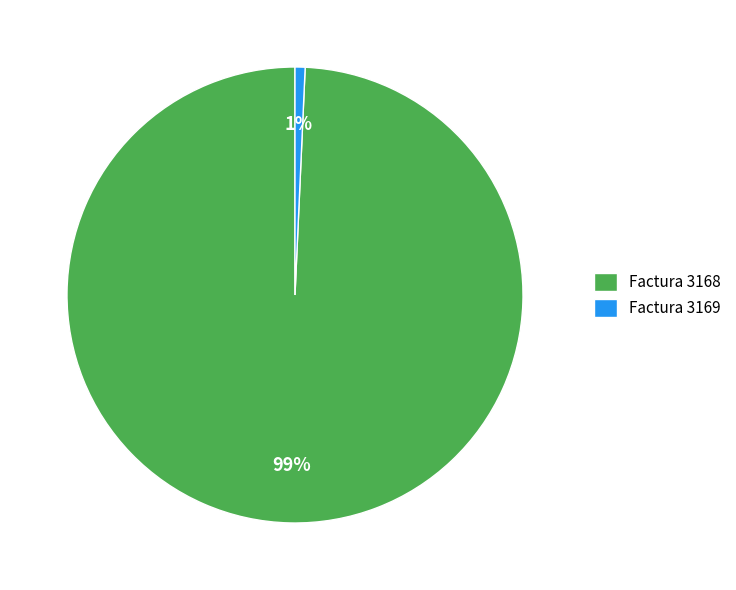

What percentage is the Factura 3168 slice, to the nearest percent?

99%